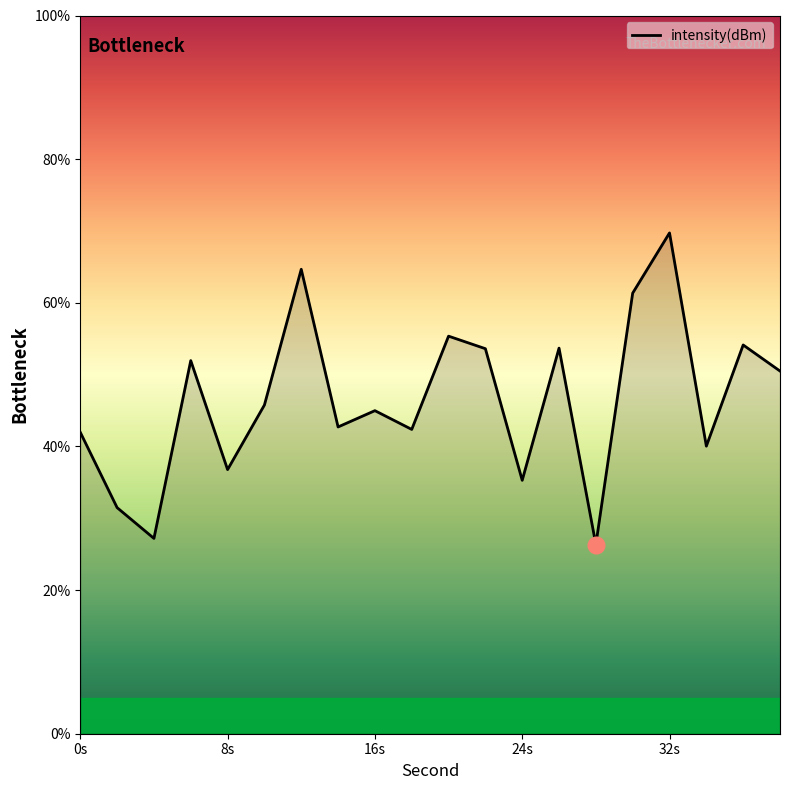

What is the smallest value displayed?

26.3